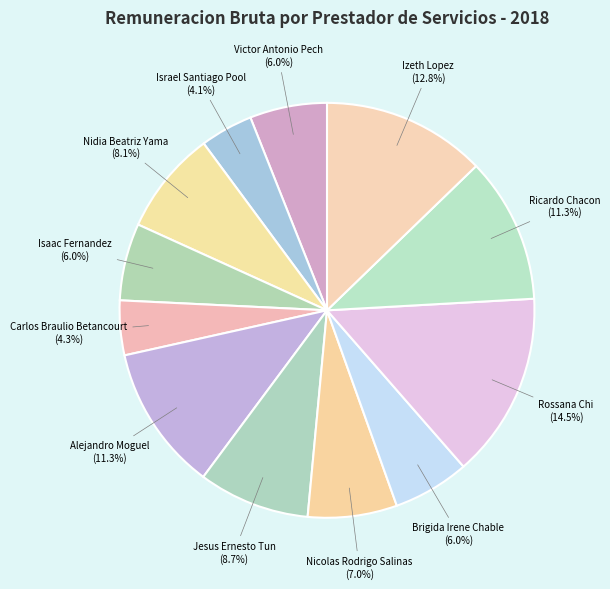

How many slices are in this pie chart?

12